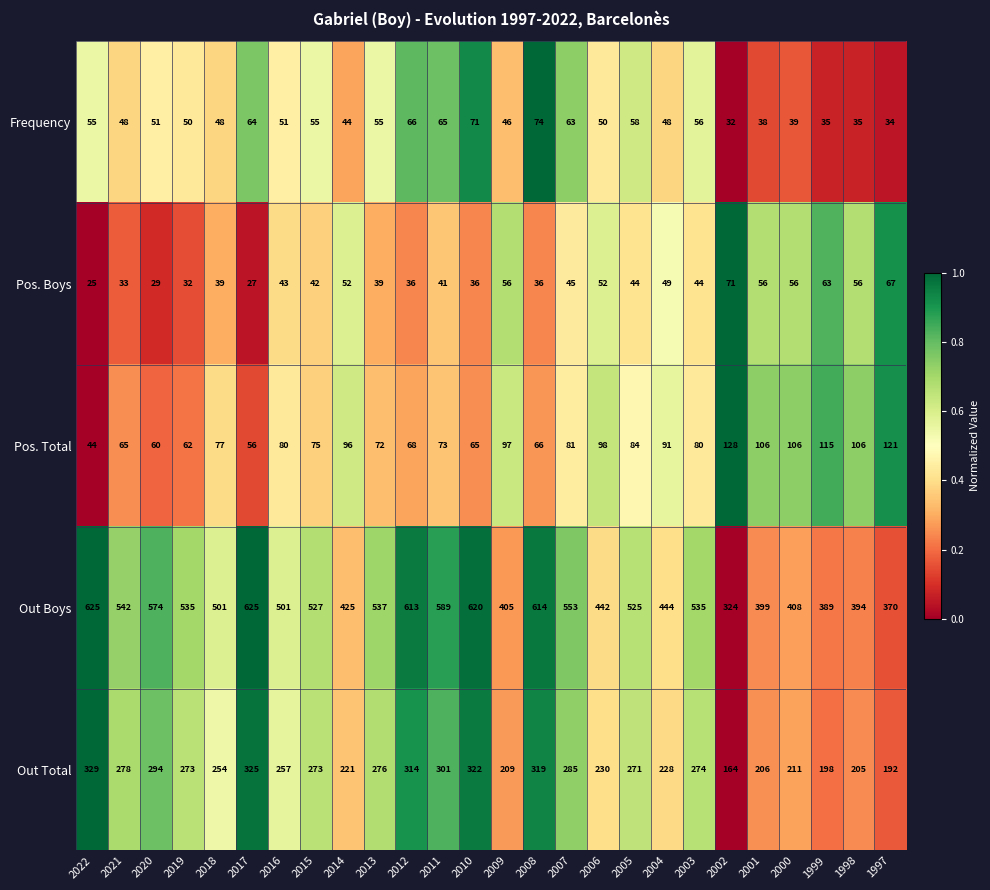

How many categories are shown in the chart?

26